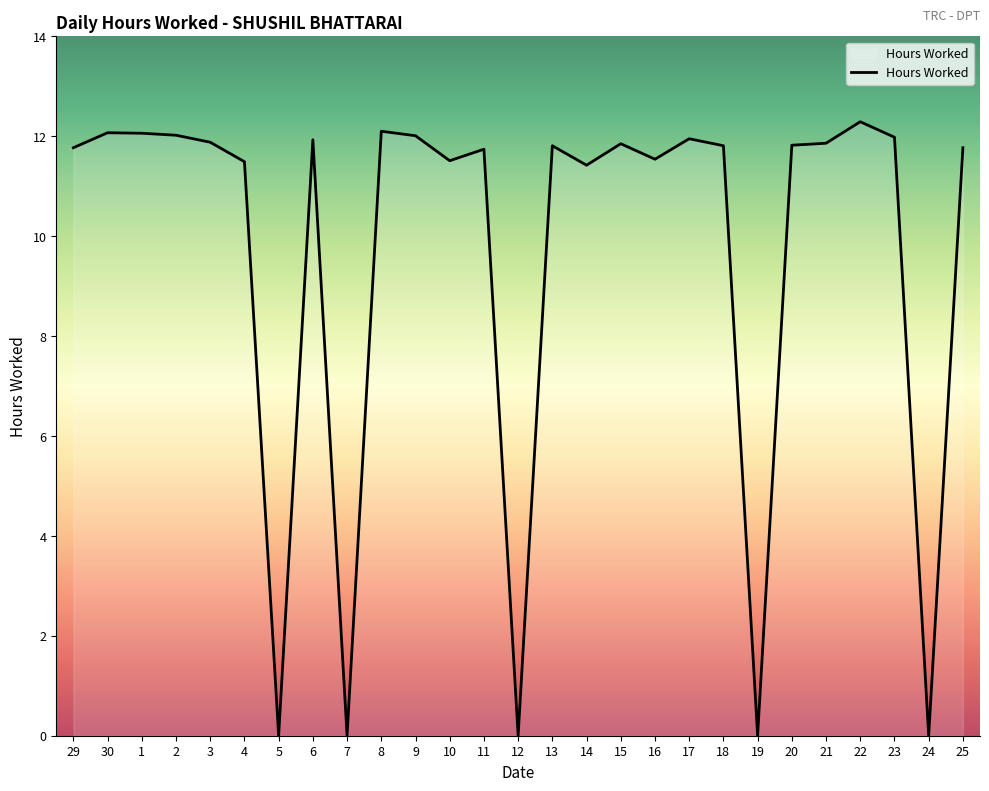

True or false: the data shows 20.2 at 17.

False